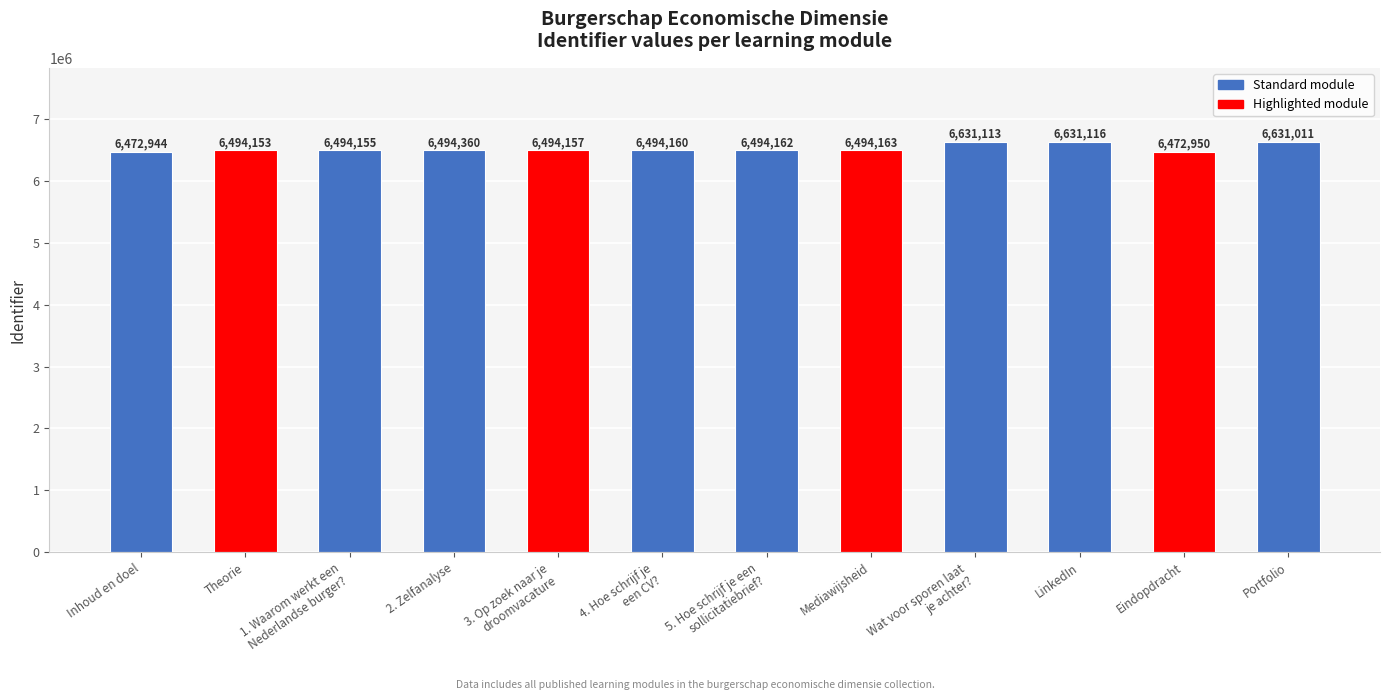

List the labels in order of value, smallest first.

Inhoud en doel, Eindopdracht, Theorie, 1. Waarom werkt een
Nederlandse burger?, 3. Op zoek naar je
droomvacature, 4. Hoe schrijf je
een CV?, 5. Hoe schrijf je een
sollicitatiebrief?, Mediawijsheid, 2. Zelfanalyse, Portfolio, Wat voor sporen laat
je achter?, LinkedIn